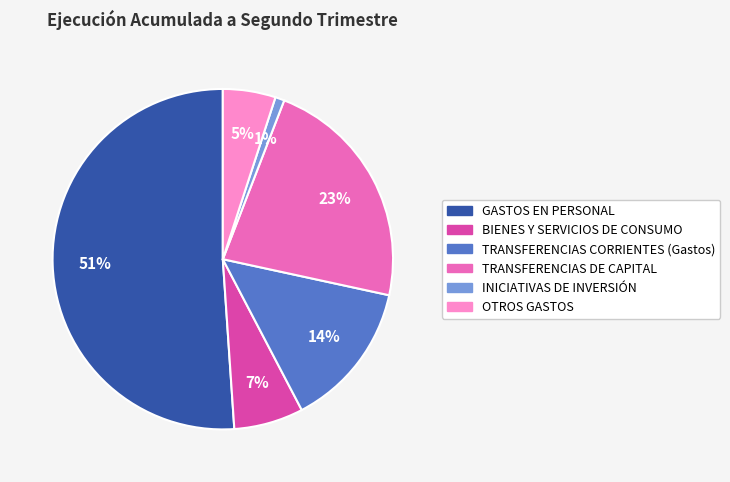

Is it true that OTROS GASTOS is 1% of the pie?

False